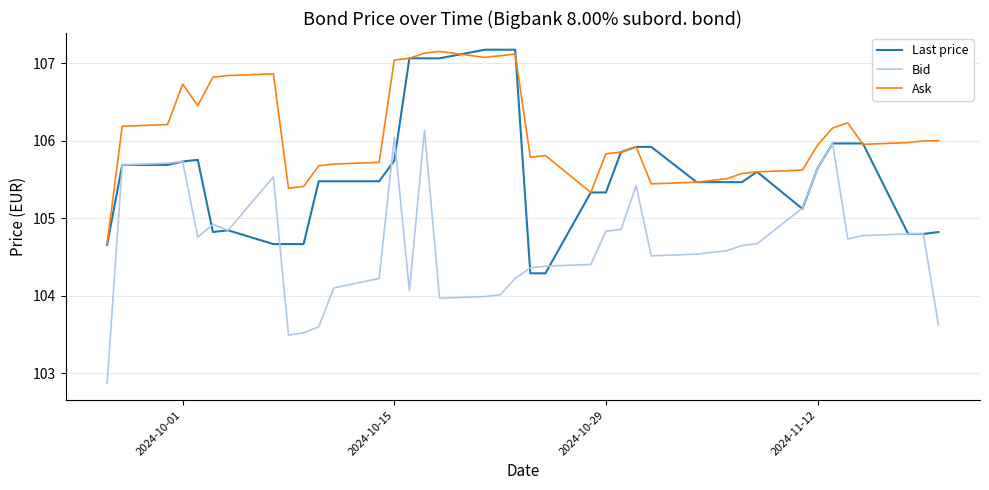

How many lines are shown in the chart?

3